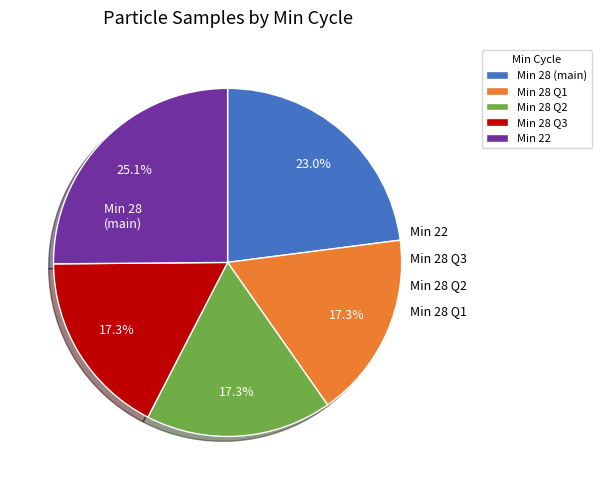

Is there a majority slice in this chart?

No